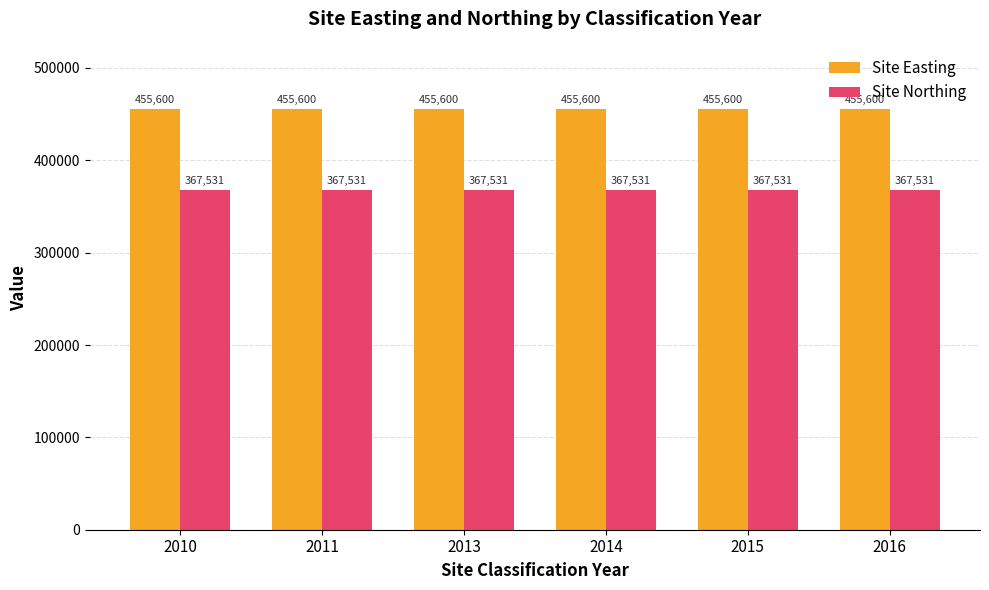

The Site Easting series shows 213862 at 2015. True or false?

False